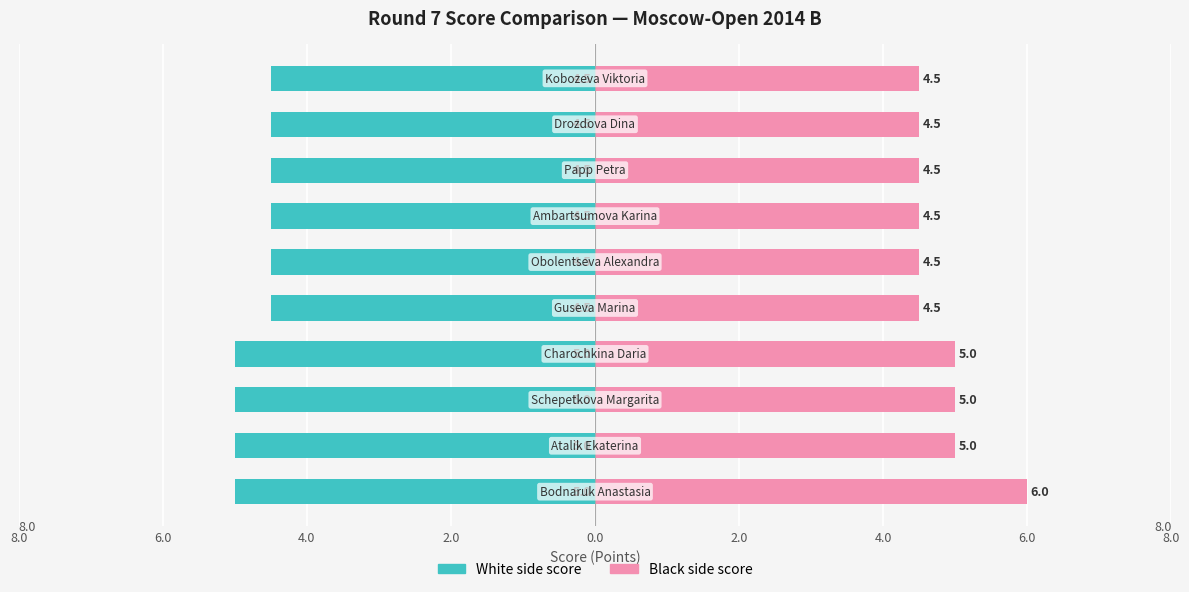

True or false: White side score has a value of -7.8 at 2.0.

False